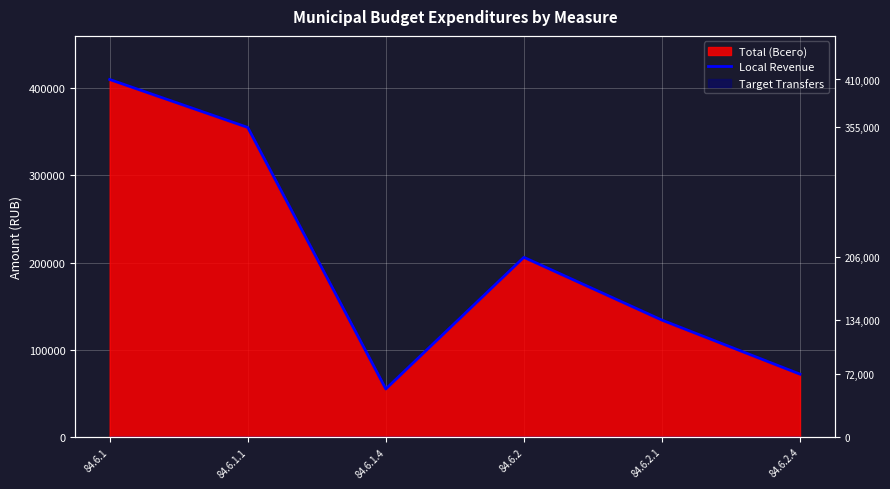

The value at 84.6.1 is 163140. True or false?

False